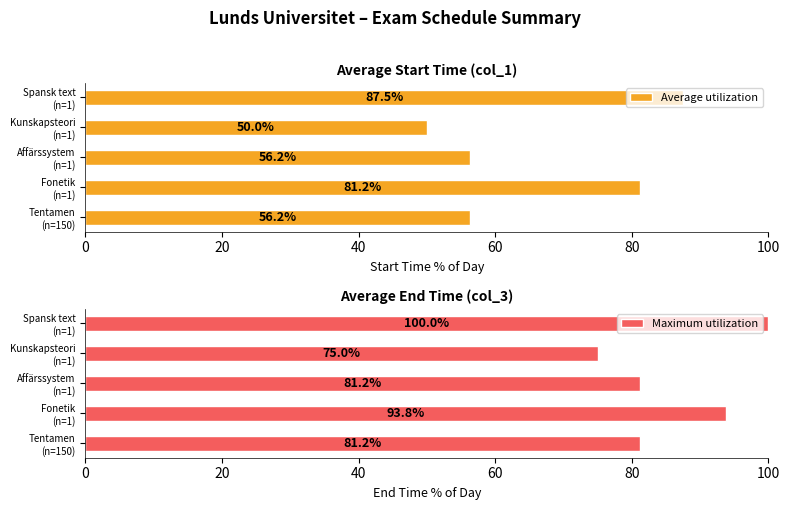

What is the difference between the maximum and minimum values in the Maximum utilization series?

25.0